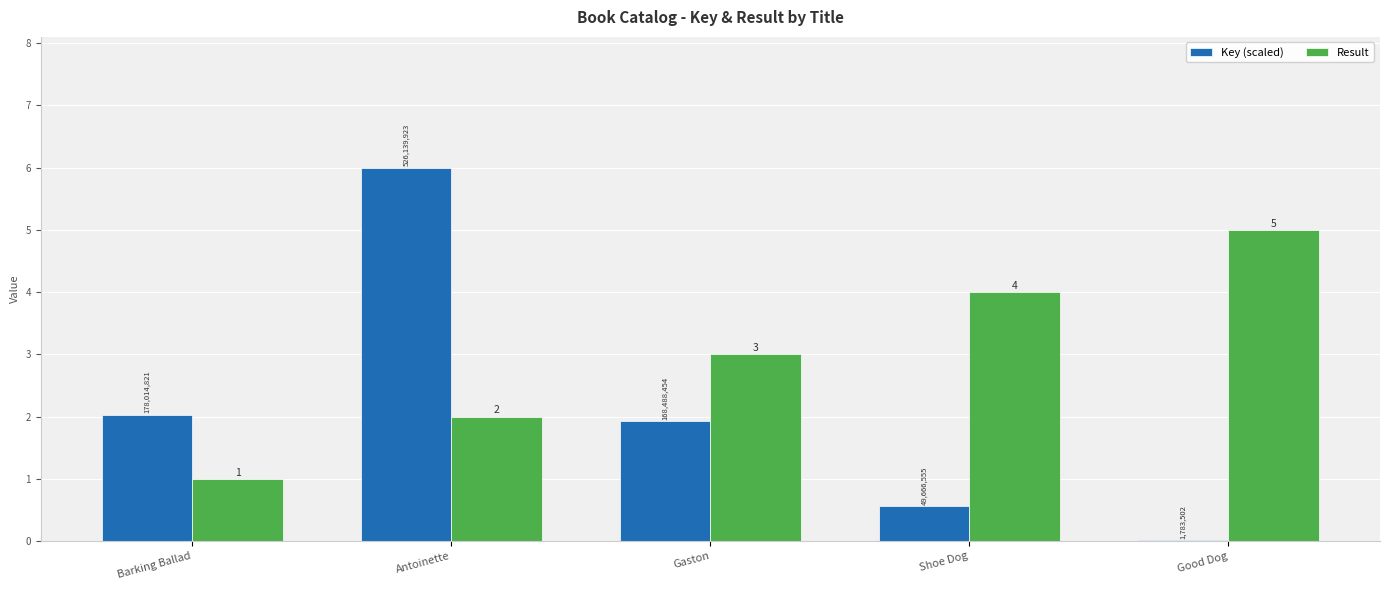

How many distinct data groups are displayed?

2